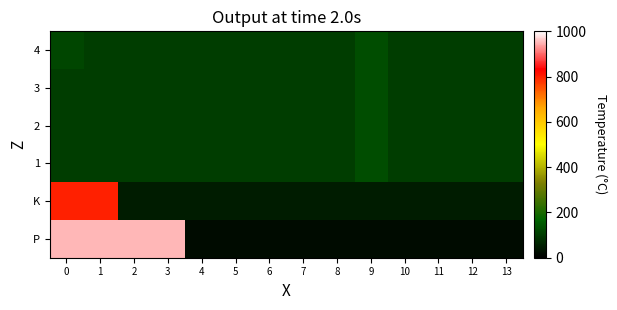

Rank the series by their maximum value, from highest to lowest.

row_0, row_1, row_2, row_3, row_4, row_5